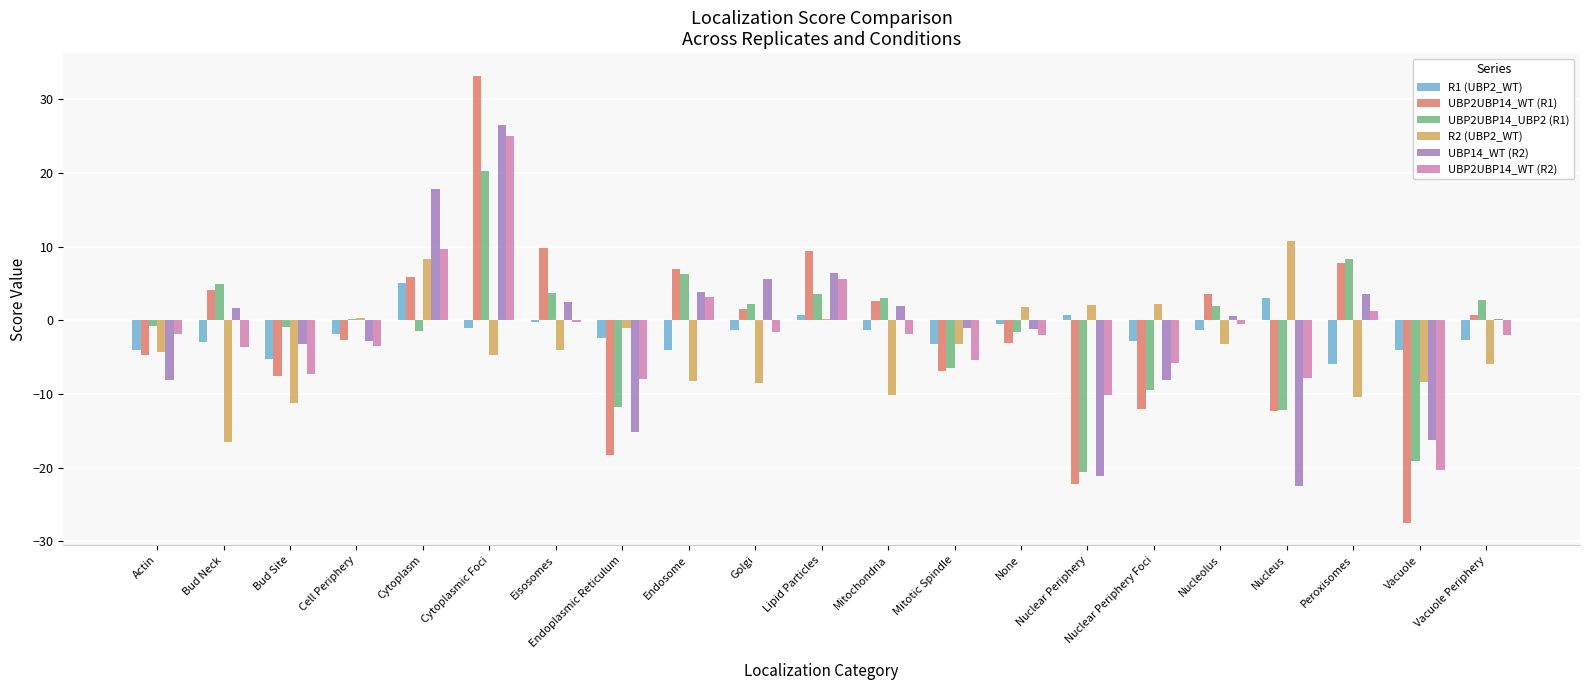

Are the bars grouped side by side (vs. stacked)?

Yes